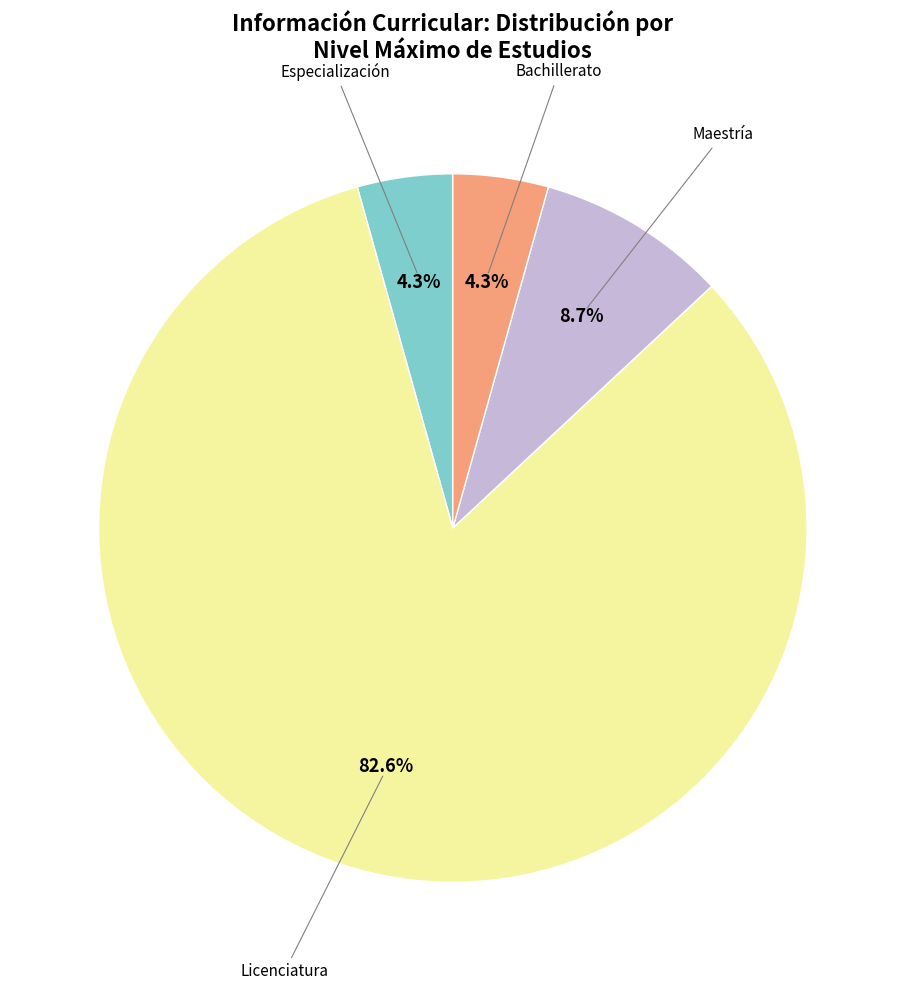

What percentage do Licenciatura and Bachillerato together represent?

87.0%